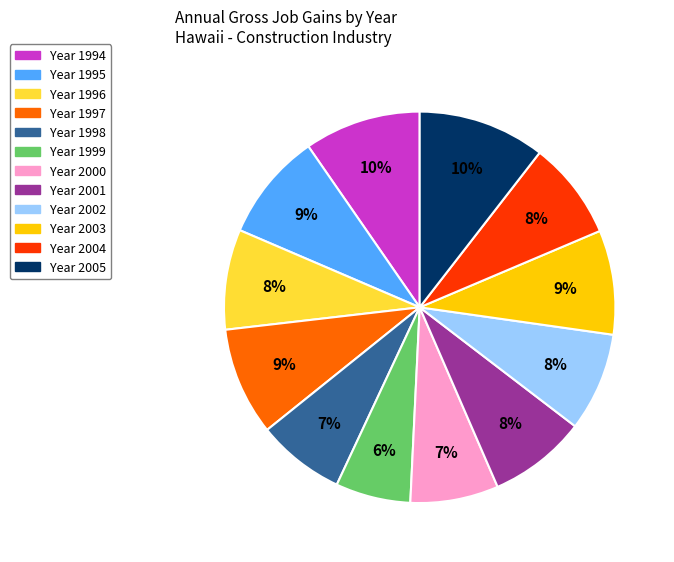

To the nearest percent, what is the average slice percentage?

8%